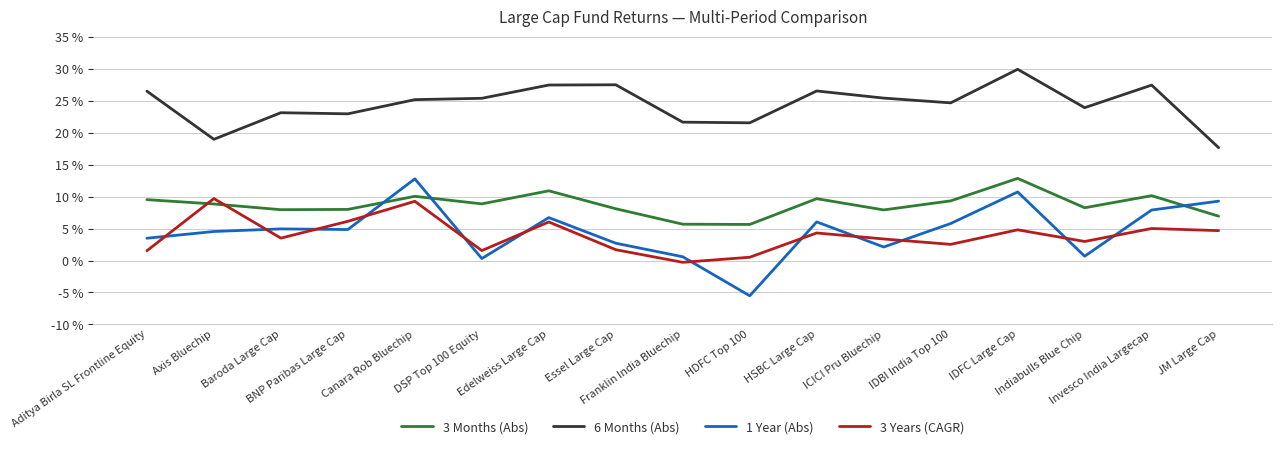

Count the number of data series in this chart.

4